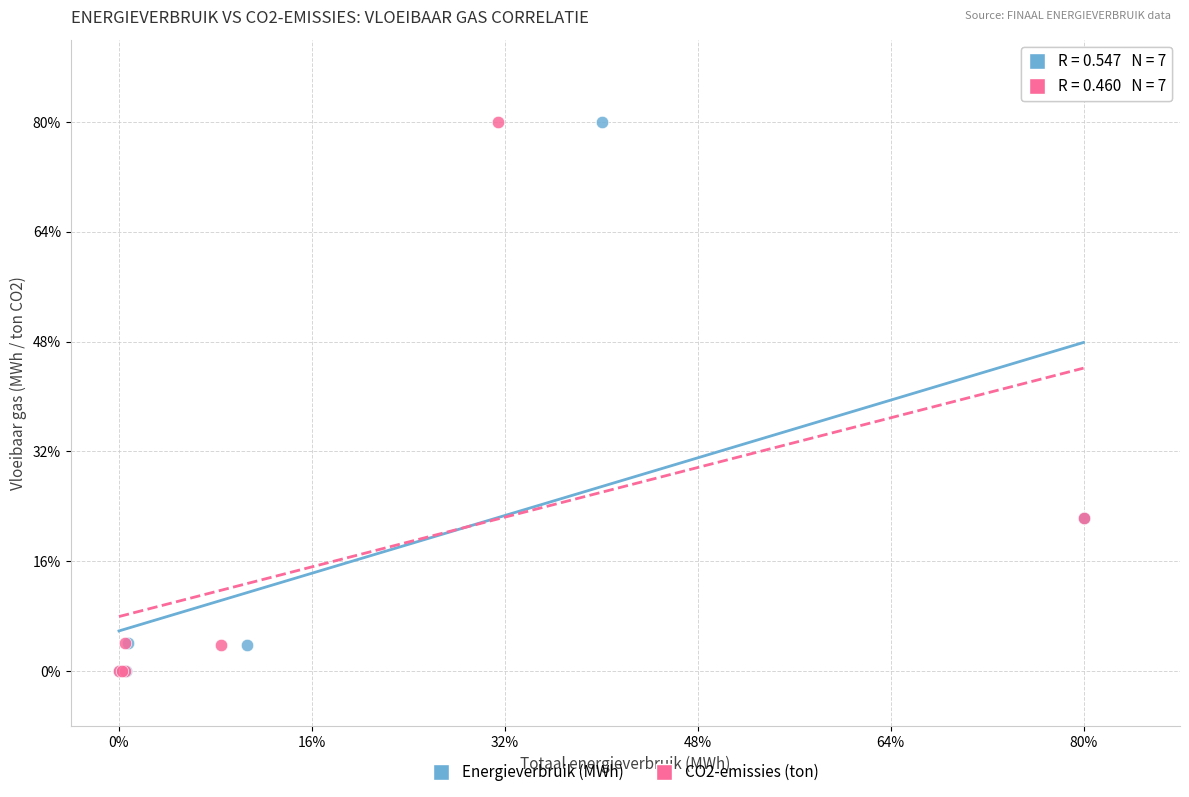

What are all the series names shown in the legend?

Energieverbruik (MWh), CO2-emissies (ton)